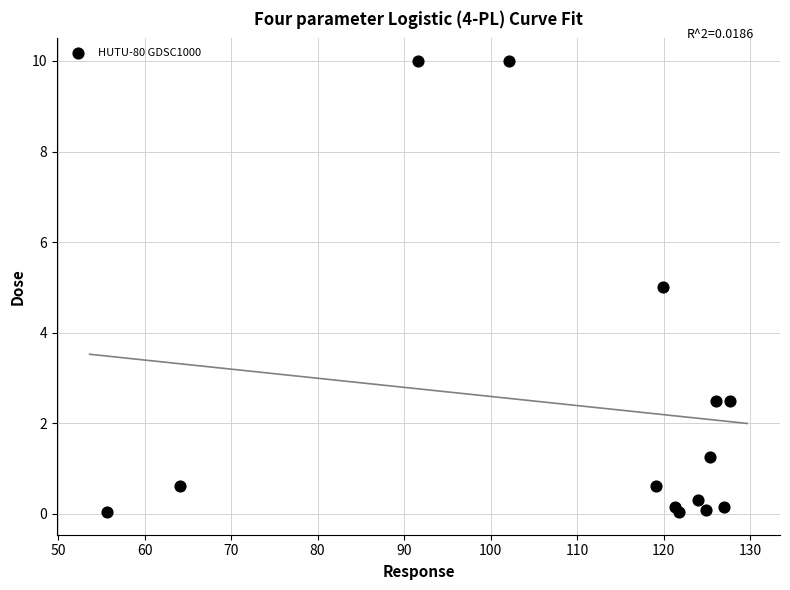

What is the range of X values (max minus min)?

72.0